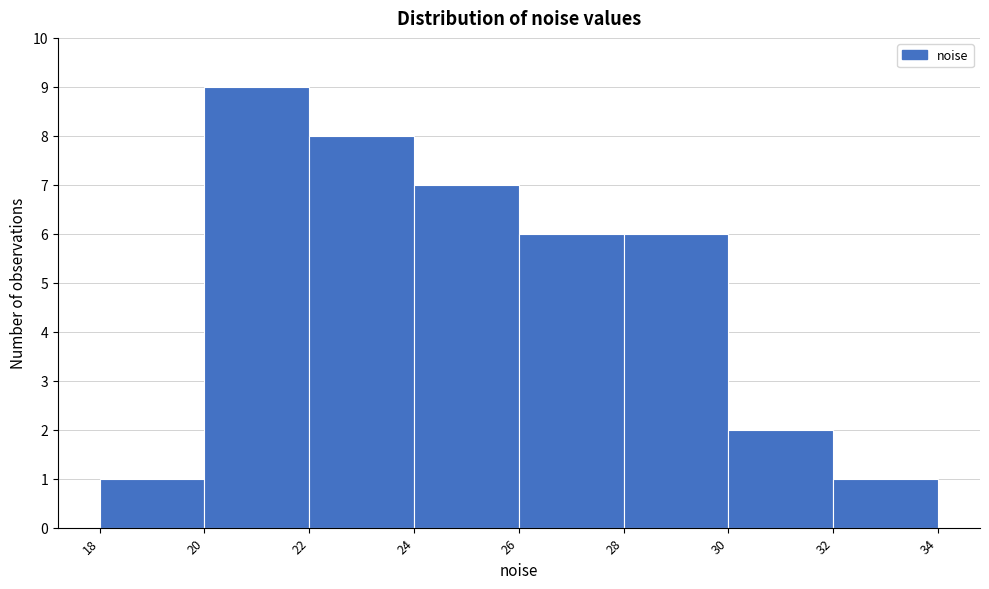

Over which range of the x-axis is the bar tallest?

20 to 22